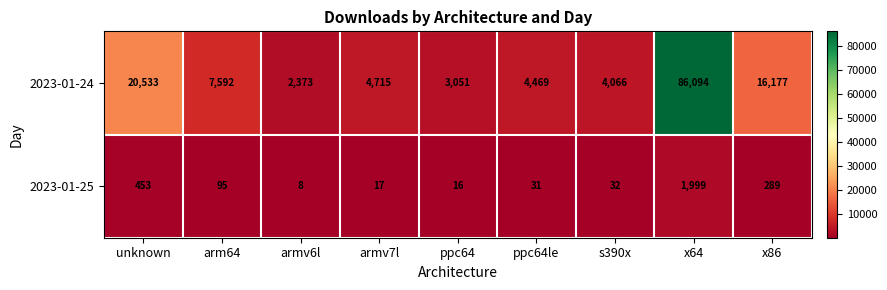

Rank the series at x86 from highest to lowest value.

2023-01-24, 2023-01-25